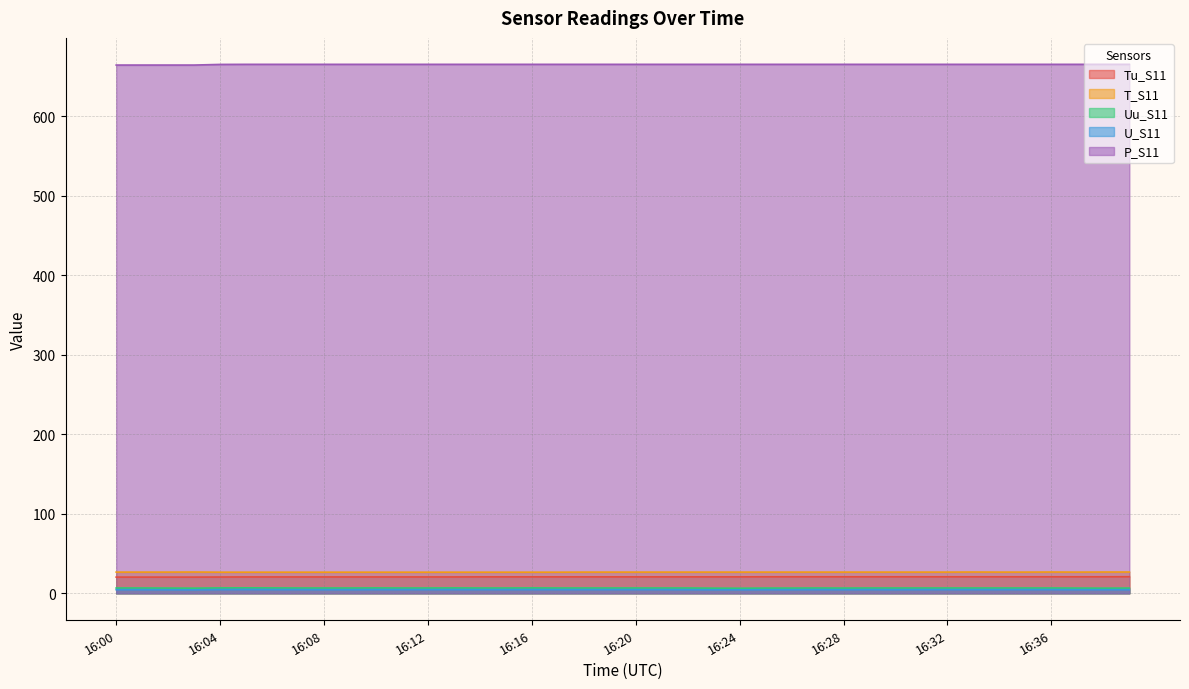

True or false: Tu_S11 and T_S11 intersect in this chart.

False